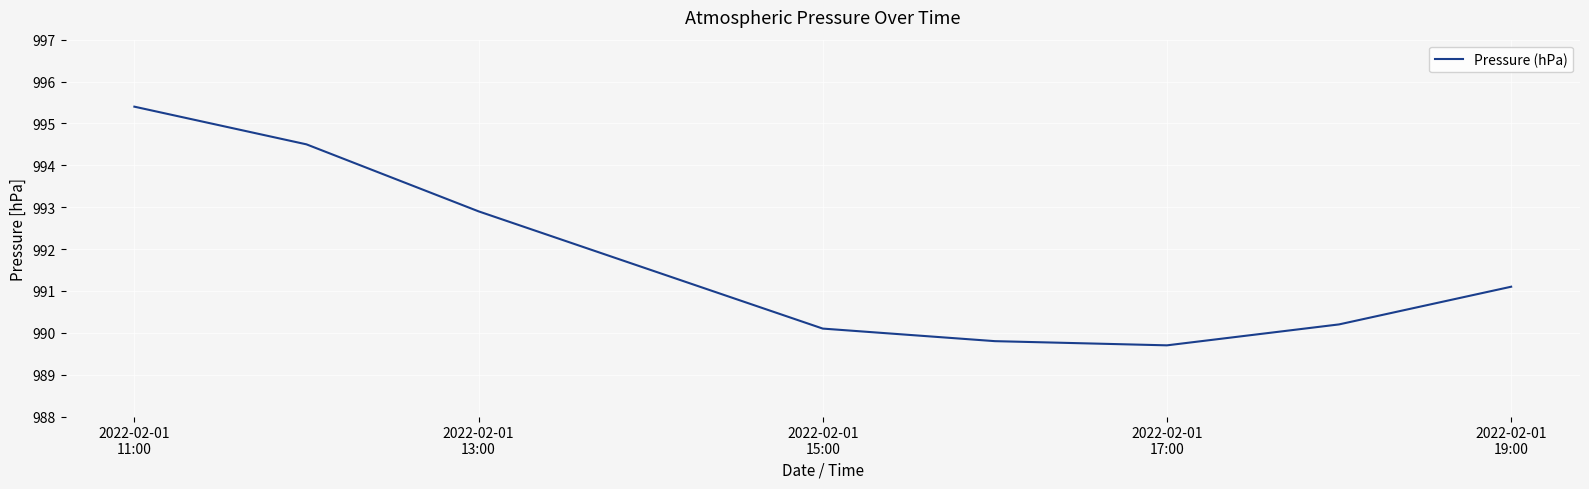

What is the greatest value displayed?

995.4